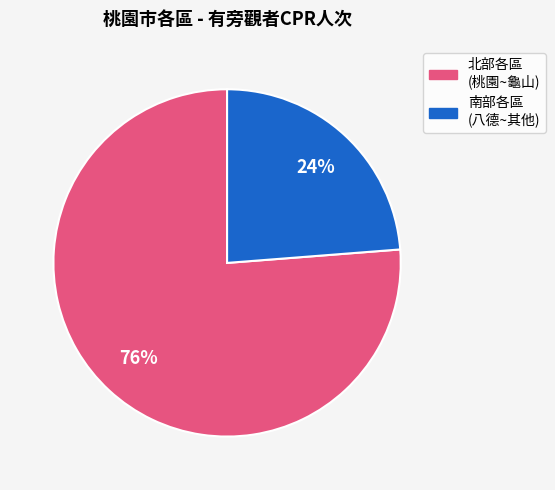

Is there a majority slice in this chart?

Yes